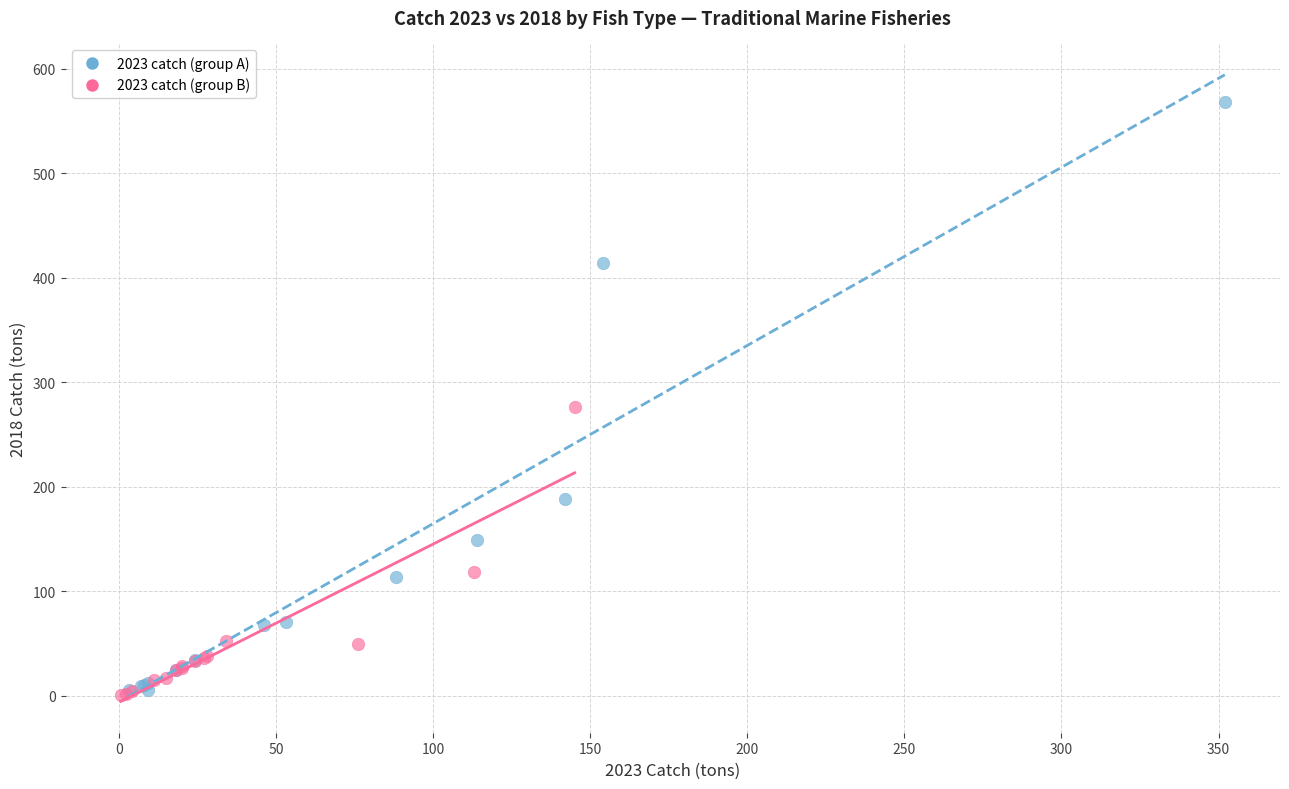

Which series has the widest spread of Y values?

2023 catch (group A)